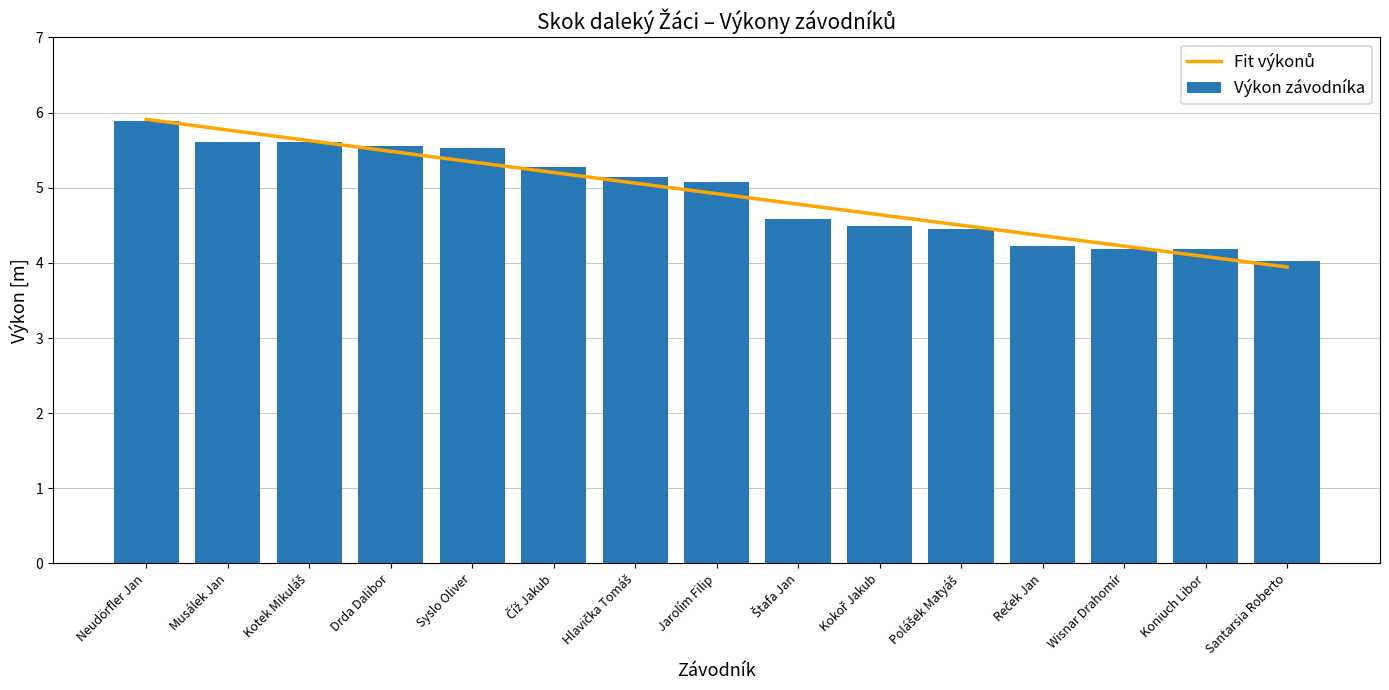

What is the change in value from Jarolím Filip to Koniuch Libor?

-0.9